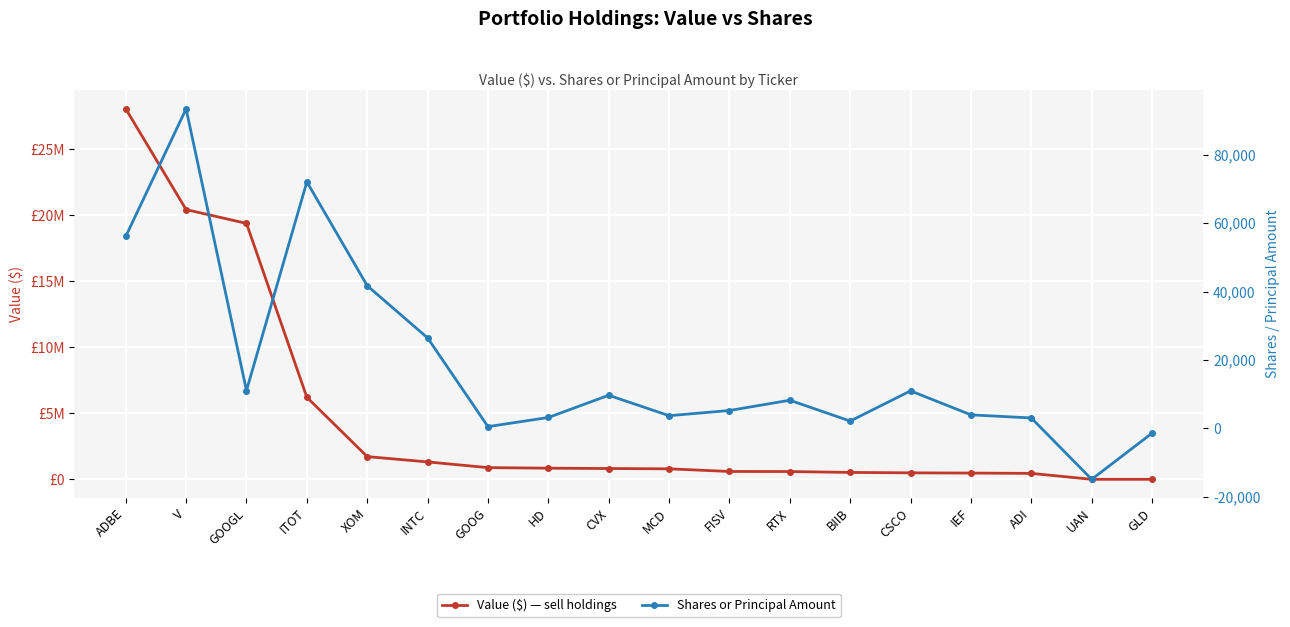

Read the Shares or Principal Amount value at XOM.

41696